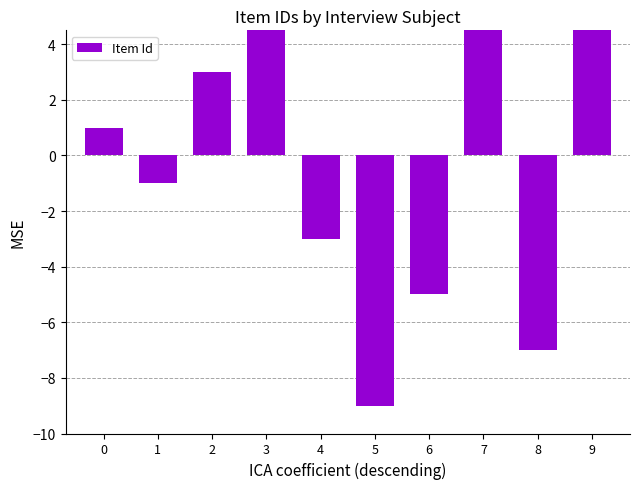

Rank the categories by value from lowest to highest.

5, 8, 6, 4, 1, 0, 2, 7, 3, 9